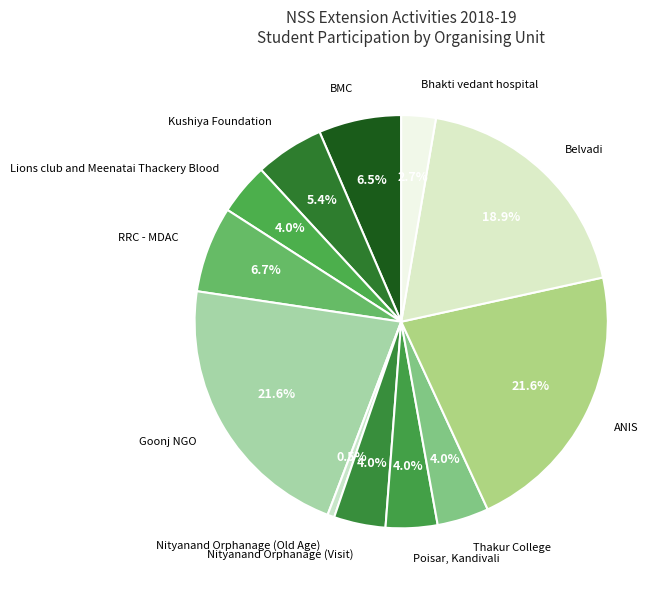

Does BMC account for over 50% of the chart?

No